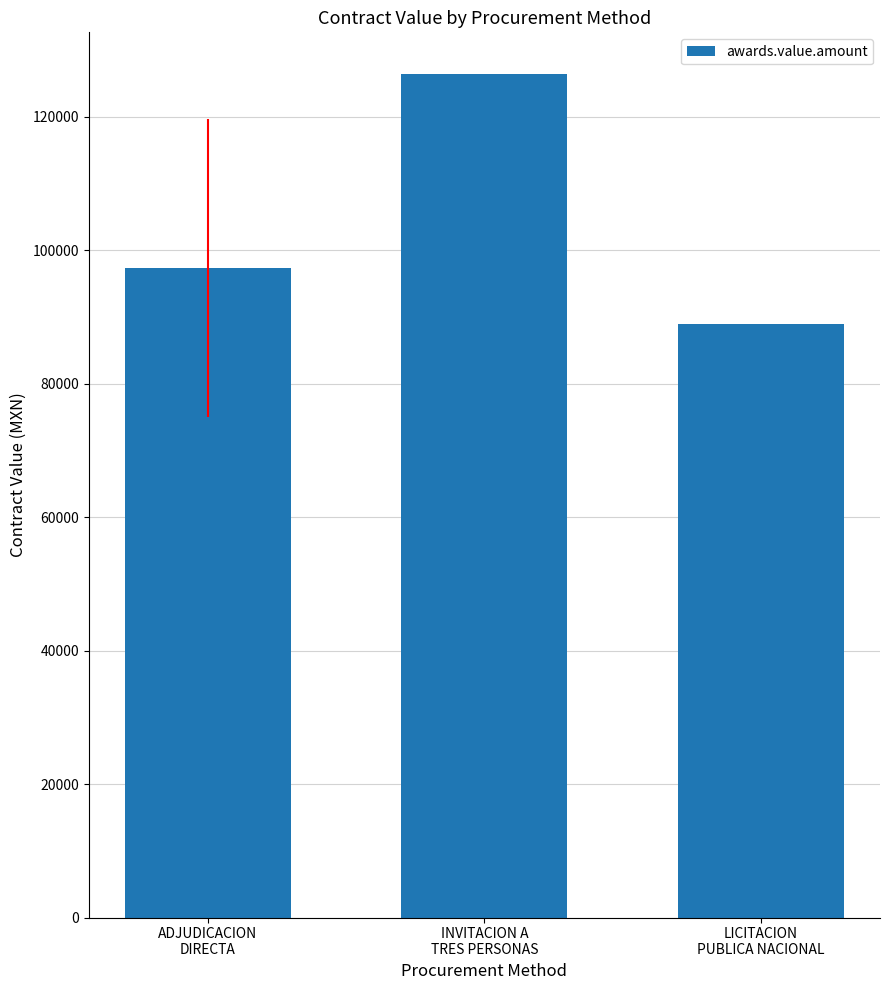

What is the approximate value at INVITACION A
TRES PERSONAS?

126356.5